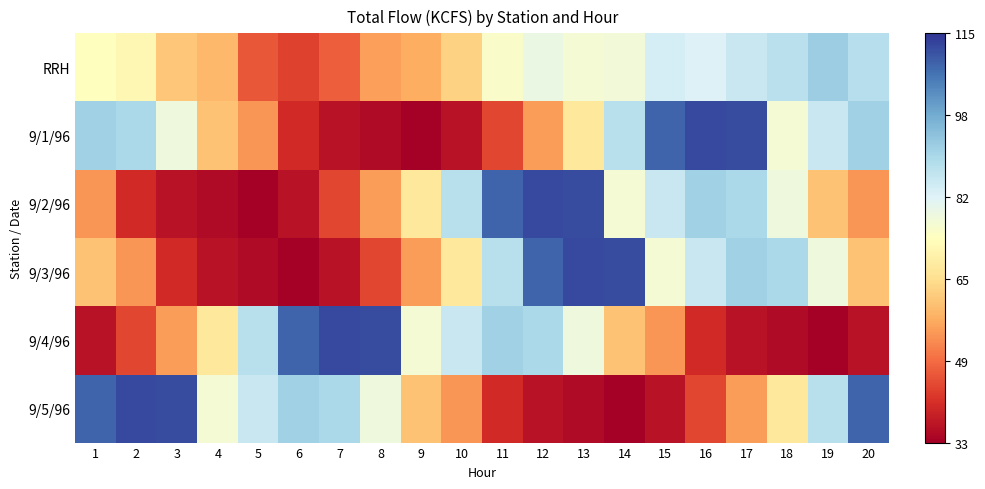

Rank the series at 12 from lowest to highest value.

9/5/96, 9/1/96, RRH, 9/4/96, 9/3/96, 9/2/96